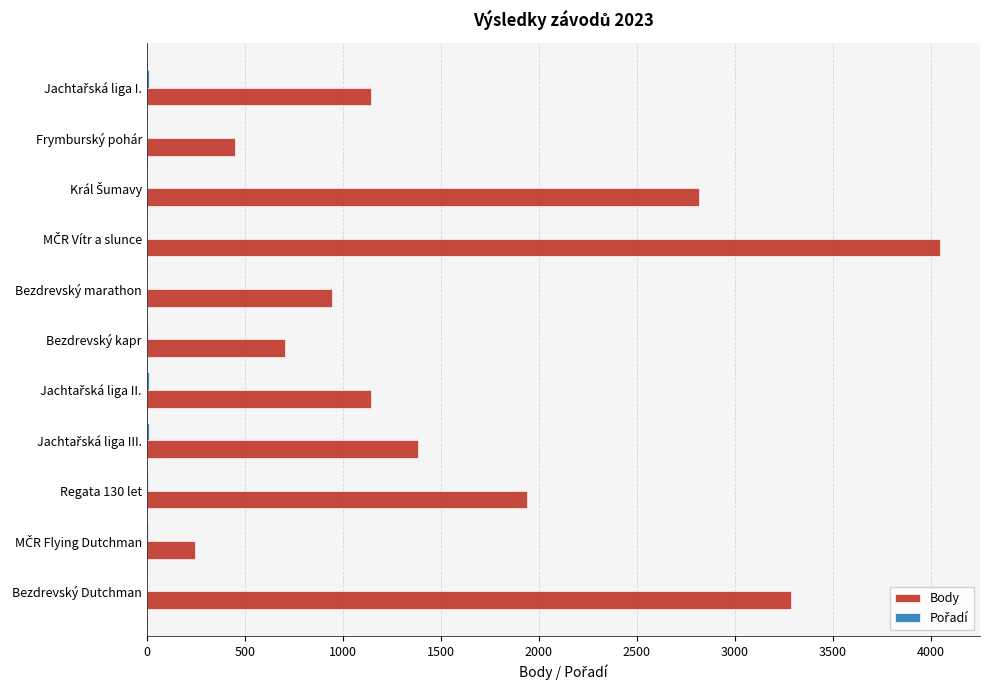

What is the sum of all Body values?

18105